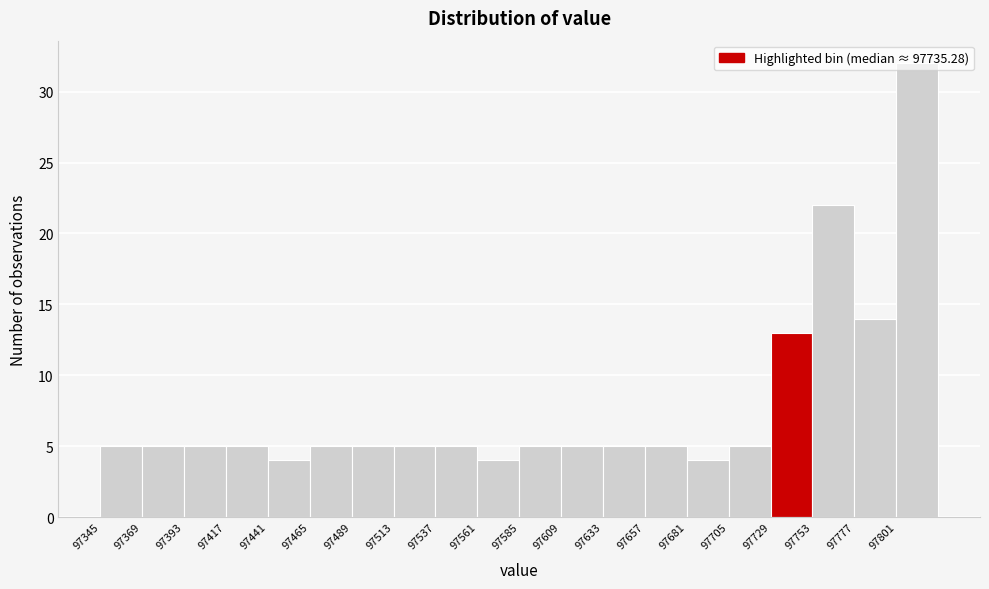

Reading left to right, list every bar in this chart as the range it spans on the x-axis followed by its height. Neither the bar edges nor the heights are printed on the chart, so give them approximately, as read against the axes.

97345 to 97370: 5
97370 to 97395: 5
97395 to 97415: 5
97415 to 97440: 5
97440 to 97465: 4
97465 to 97490: 5
97490 to 97515: 5
97515 to 97535: 5
97535 to 97560: 5
97560 to 97585: 4
97585 to 97610: 5
97610 to 97635: 5
97635 to 97655: 5
97655 to 97680: 5
97680 to 97705: 4
97705 to 97730: 5
97730 to 97755: 13
97755 to 97775: 22
97775 to 97800: 14
97800 to 97825: 32